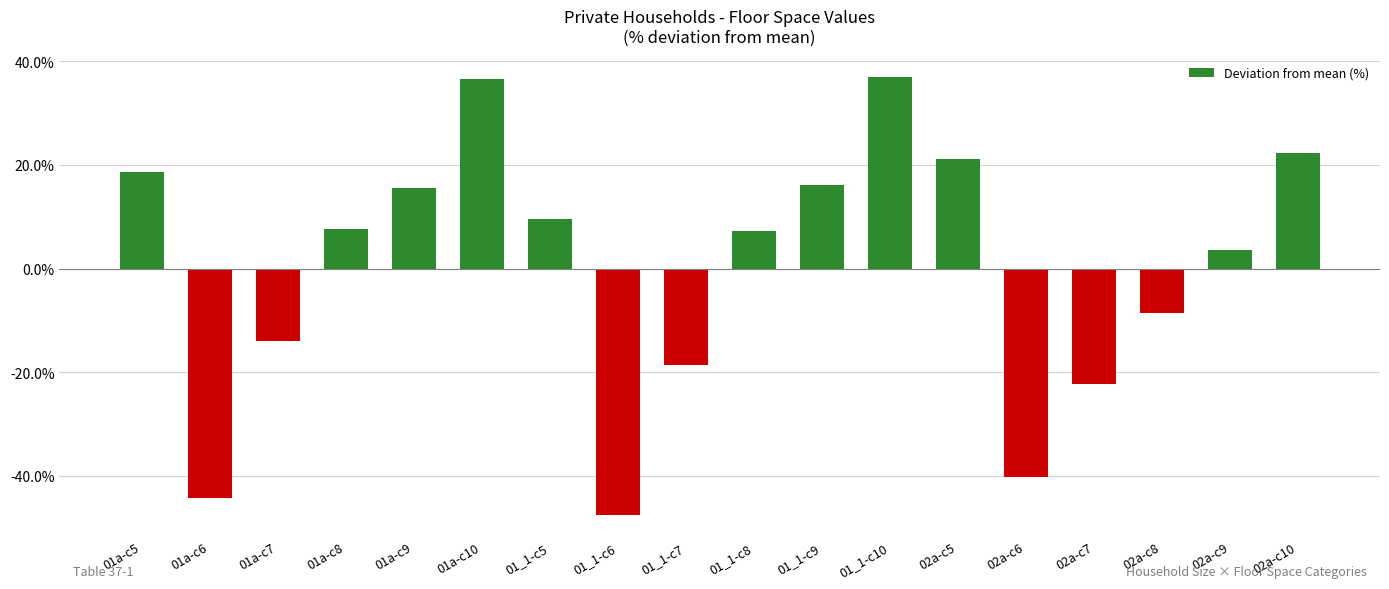

What value does the data have at 02a-c10?

22.3